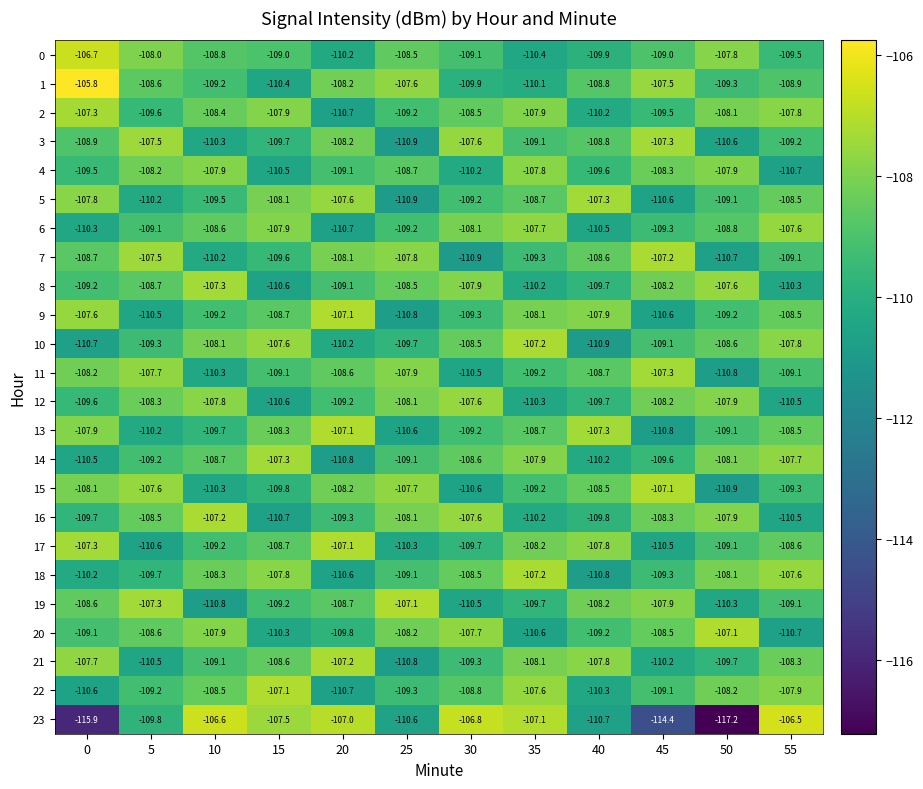

What is the smallest value displayed?

-117.2